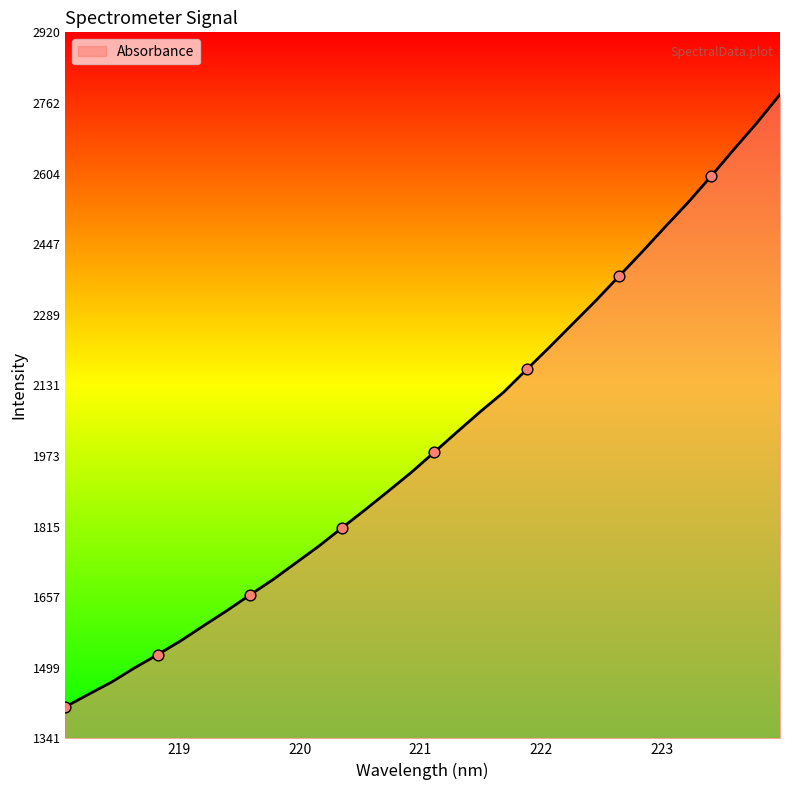

What is the maximum value shown in the chart?

2781.8